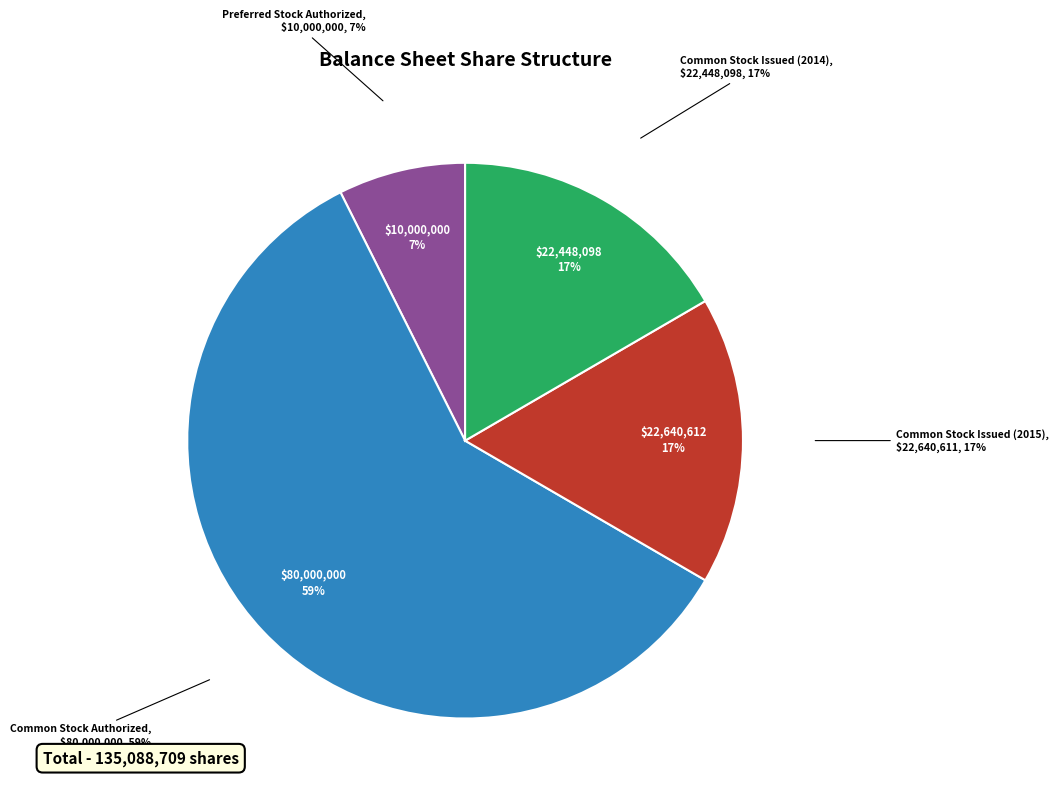

Approximately how many times larger is the value at Common Stock Issued (2015) compared to Common Stock Issued (2014)?

1.0